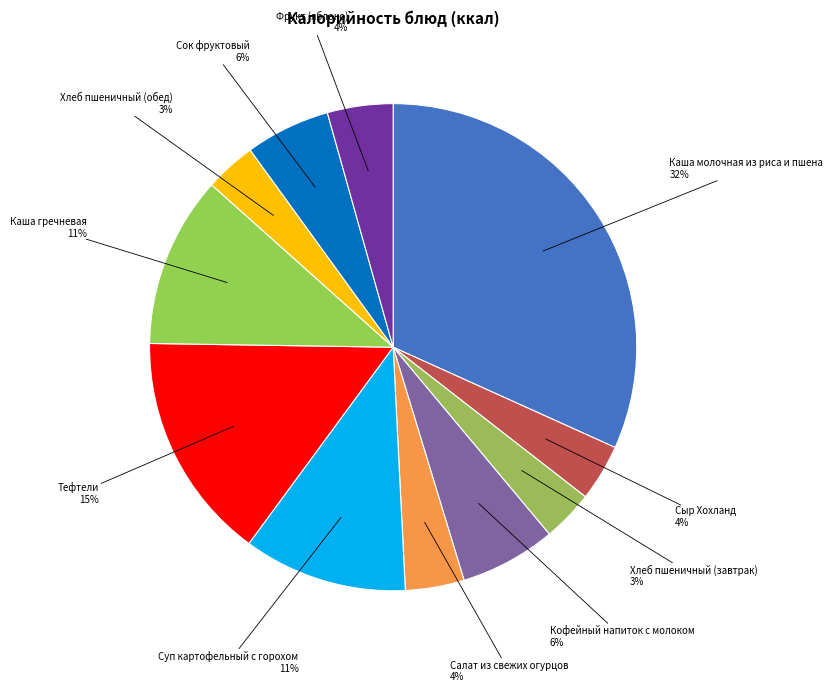

Does any single category account for the majority?

No